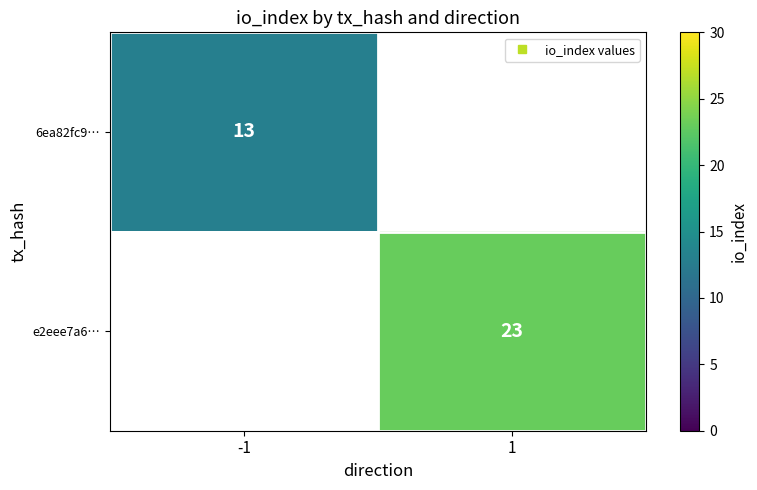

How many categories are shown in the chart?

2